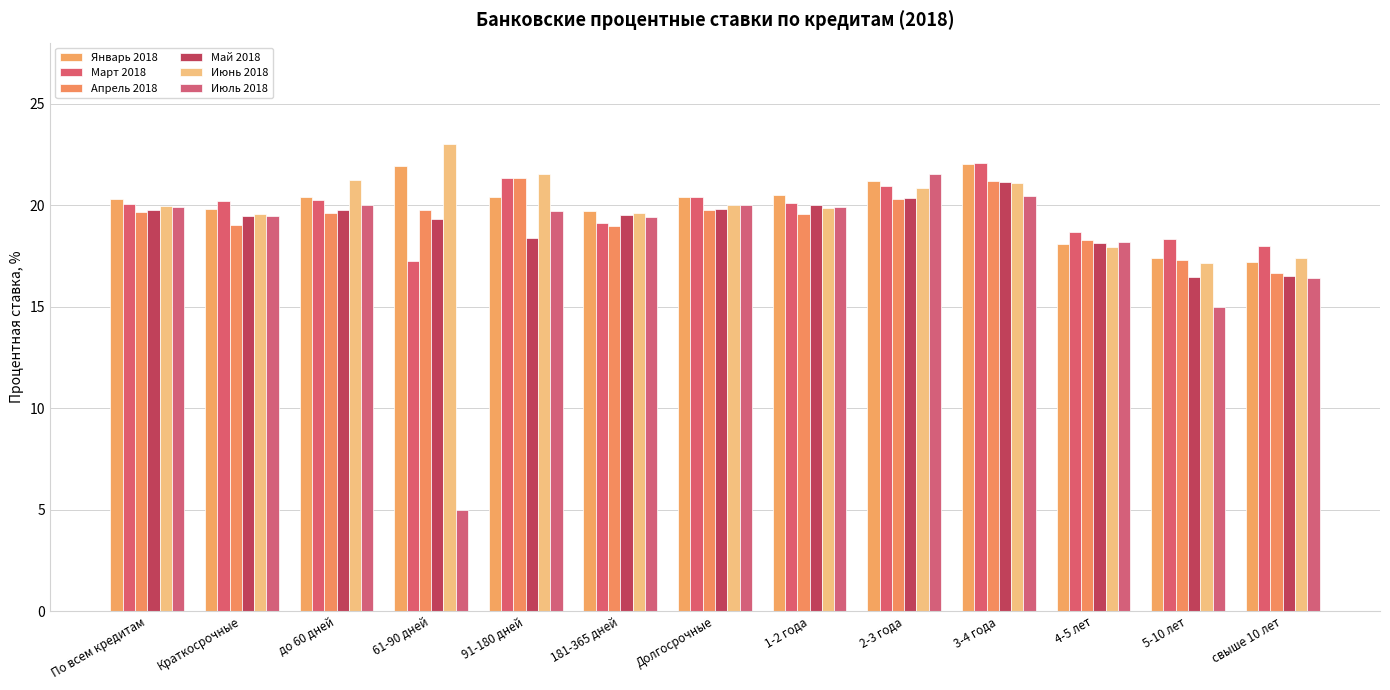

How many series are shown in this chart?

6